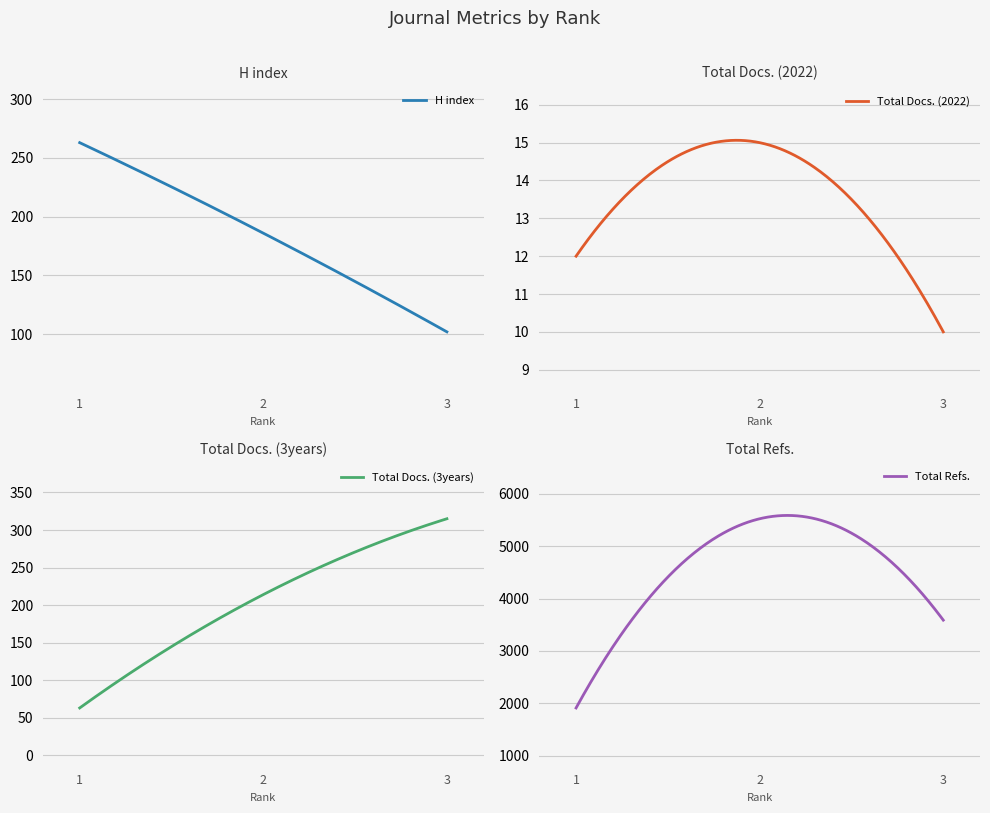

Reading left to right, transcribe all the data shown in this chart.

H index: 1=263	2=186	3=102
Total Docs. (2022): 1=12	2=15	3=10
Total Docs. (3years): 1=63	2=214	3=315
Total Refs.: 1=1912	2=5523	3=3588